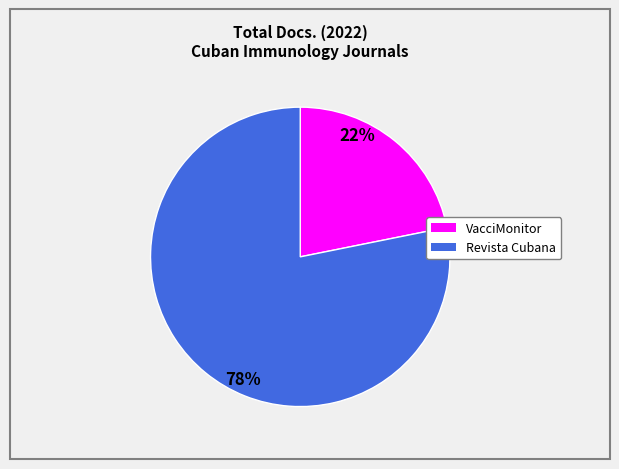

Does any single category account for the majority?

Yes